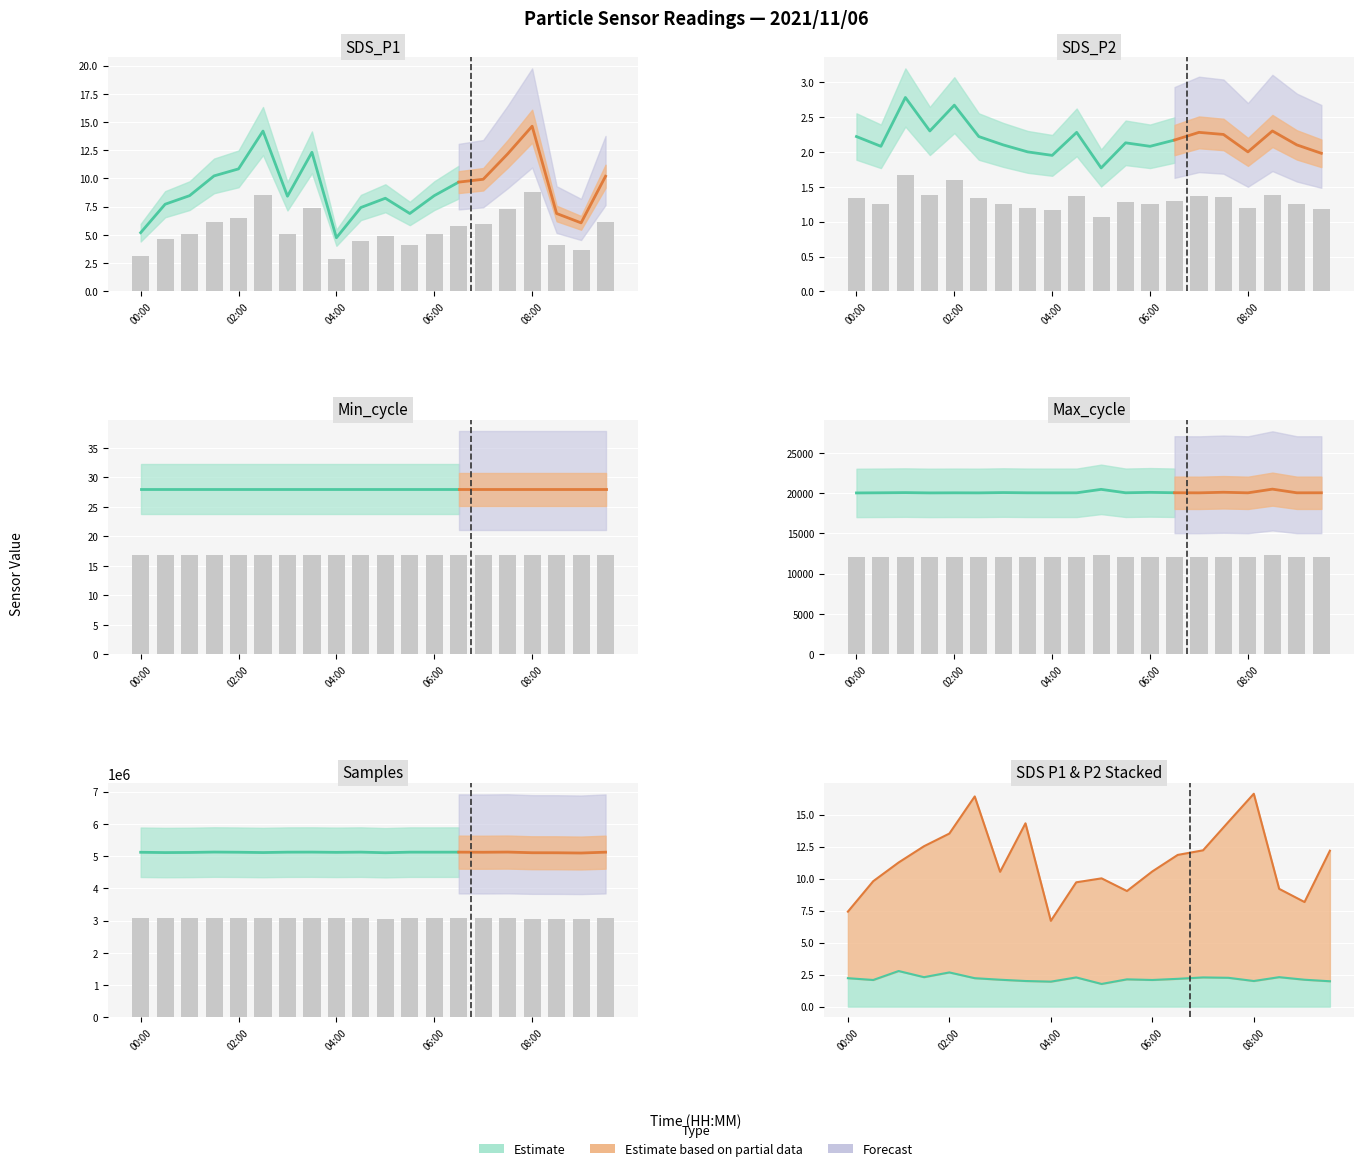

True or false: Max_cycle has a value of 20784.8 at 04:00.

False